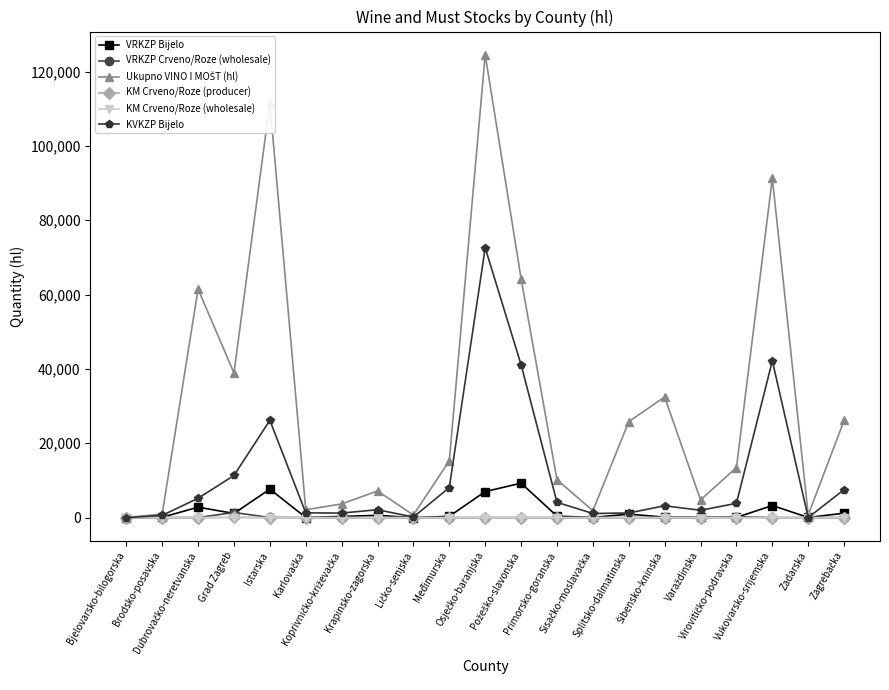

At how many categories does at least one series exceed 37107?

6